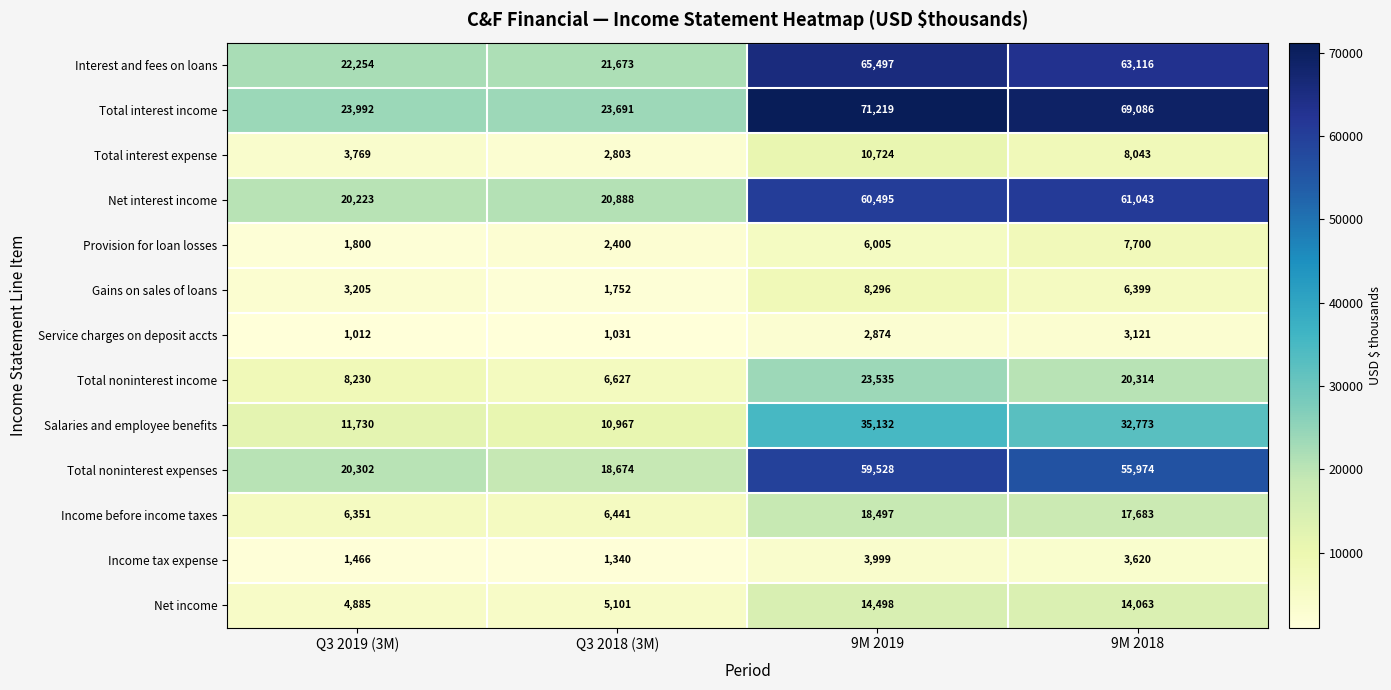

Where does the Total noninterest expenses series first go above 55974?

9M 2019